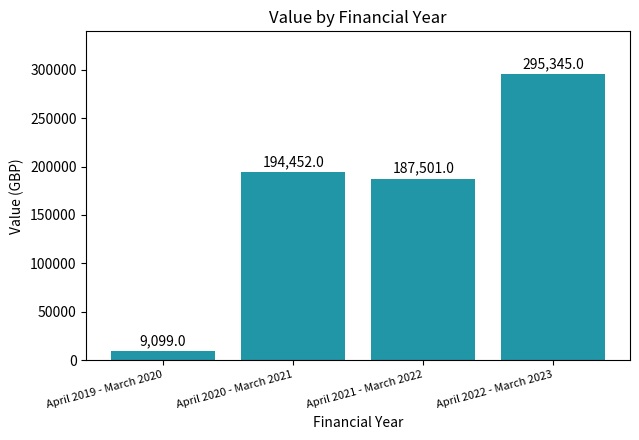

What is the label of the 3rd bar from the right?

April 2020 - March 2021